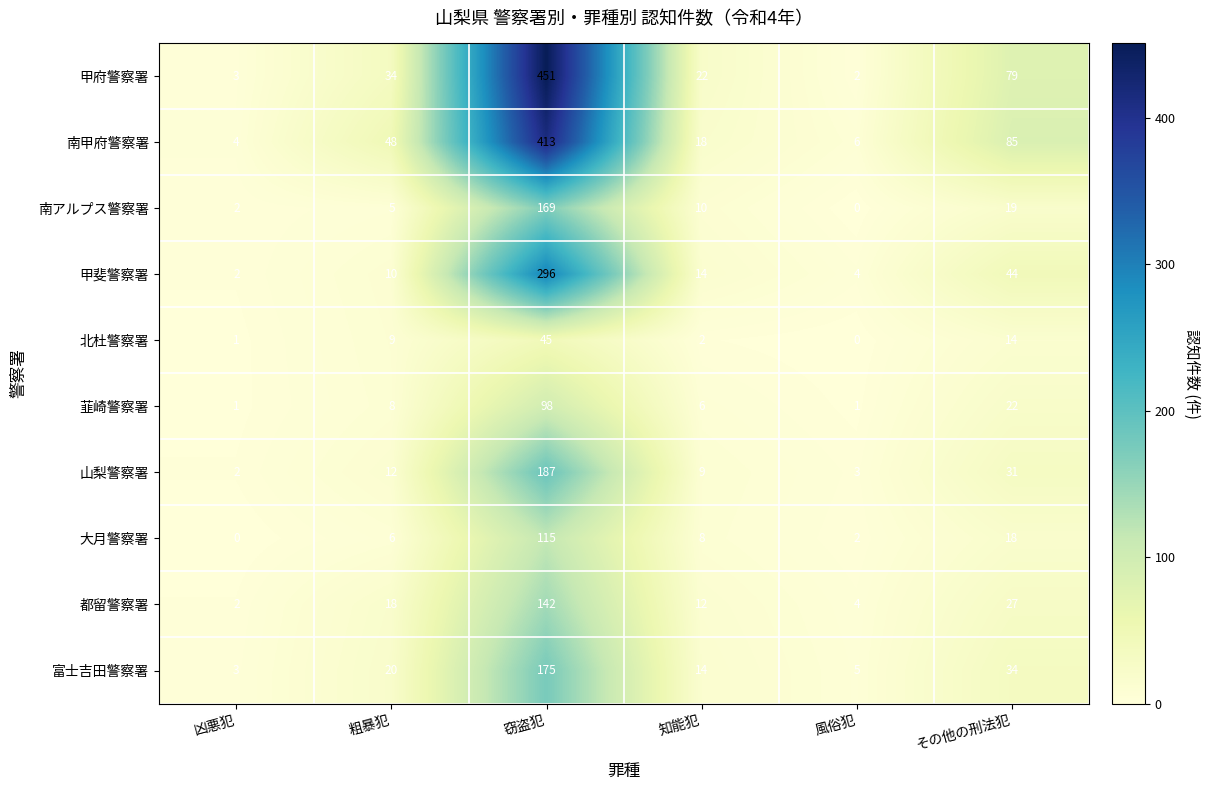

What is the total value across all series at 知能犯?

115